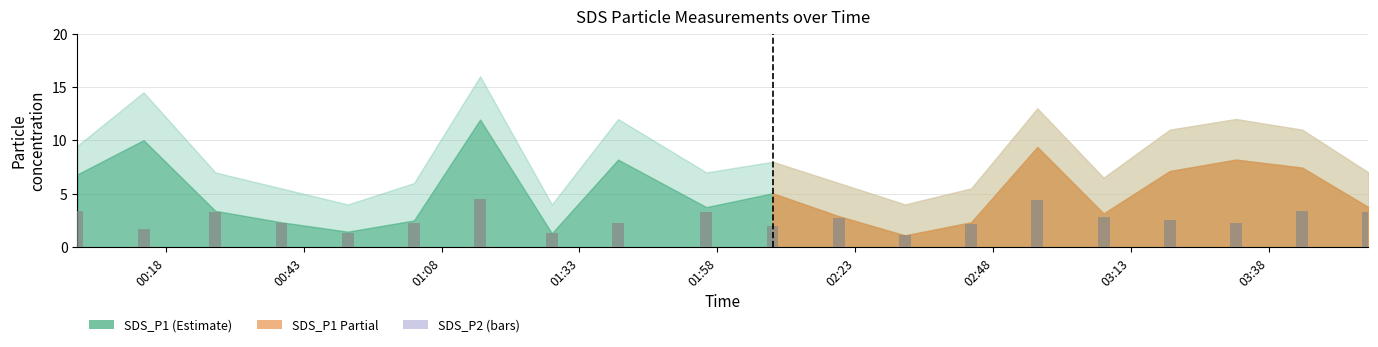

What is the minimum value shown in the chart?

1.1